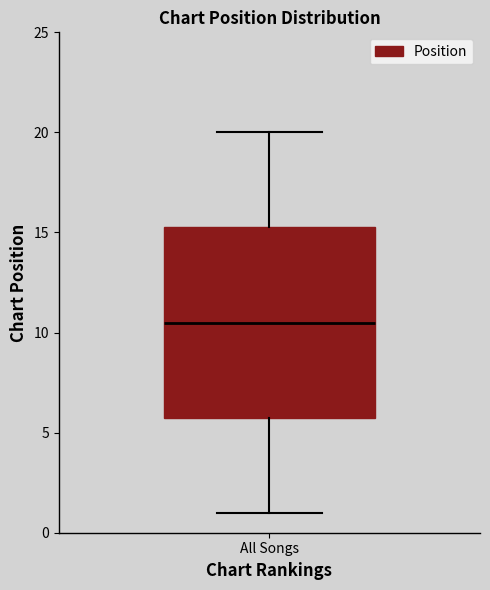

Read this box plot against the y-axis: the position of the median line, the range covered by the box, and the ends of both whiskers. The values are not printed on the chart, so give them approximately, as read against the axis.

median 10.5, box 6.0 to 15.5, whiskers 1.0 to 20.0